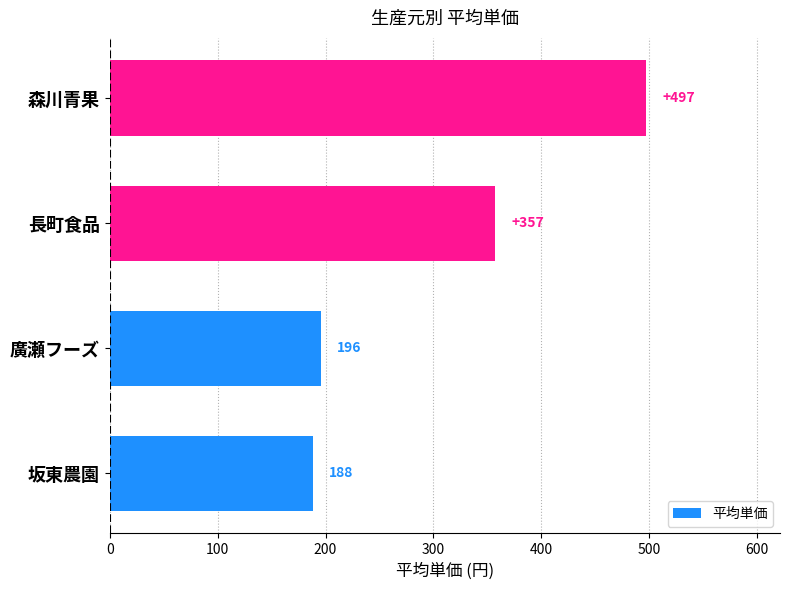

The chart shows a value of 357.2 at 長町食品. True or false?

True